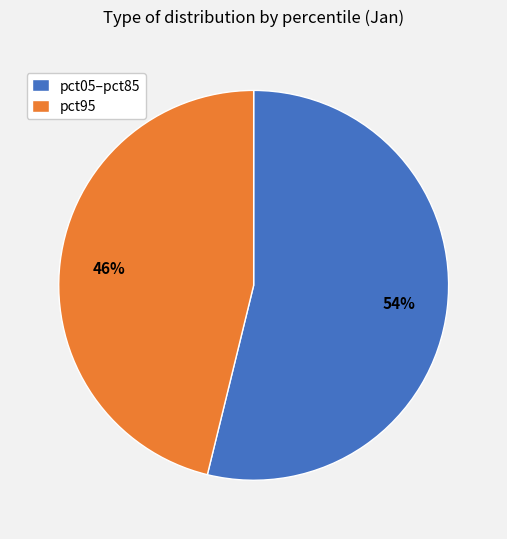

True or false: pct95 accounts for 46% of the total.

True